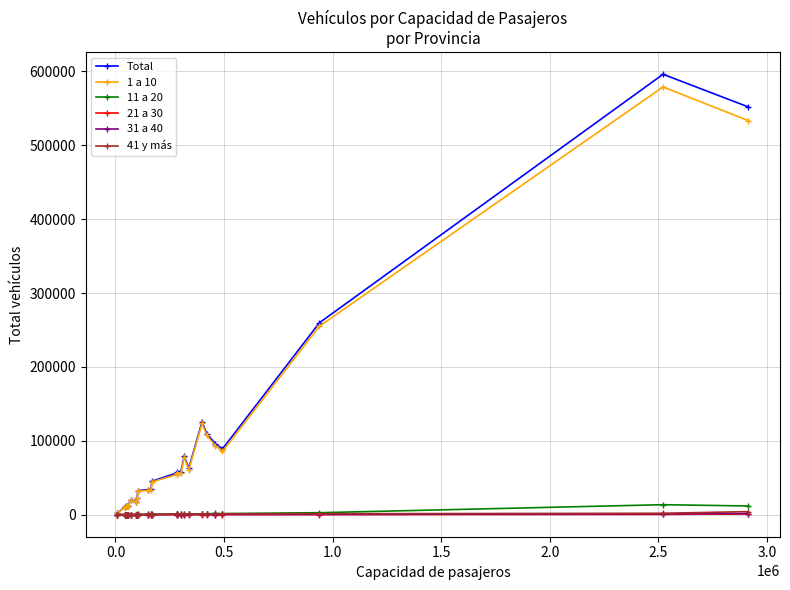

What is the average value of the 31 a 40 series?

292